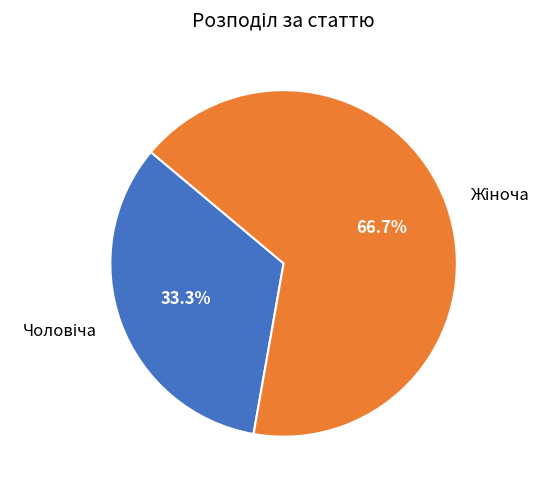

Is there any slice that represents more than half of the pie?

Yes